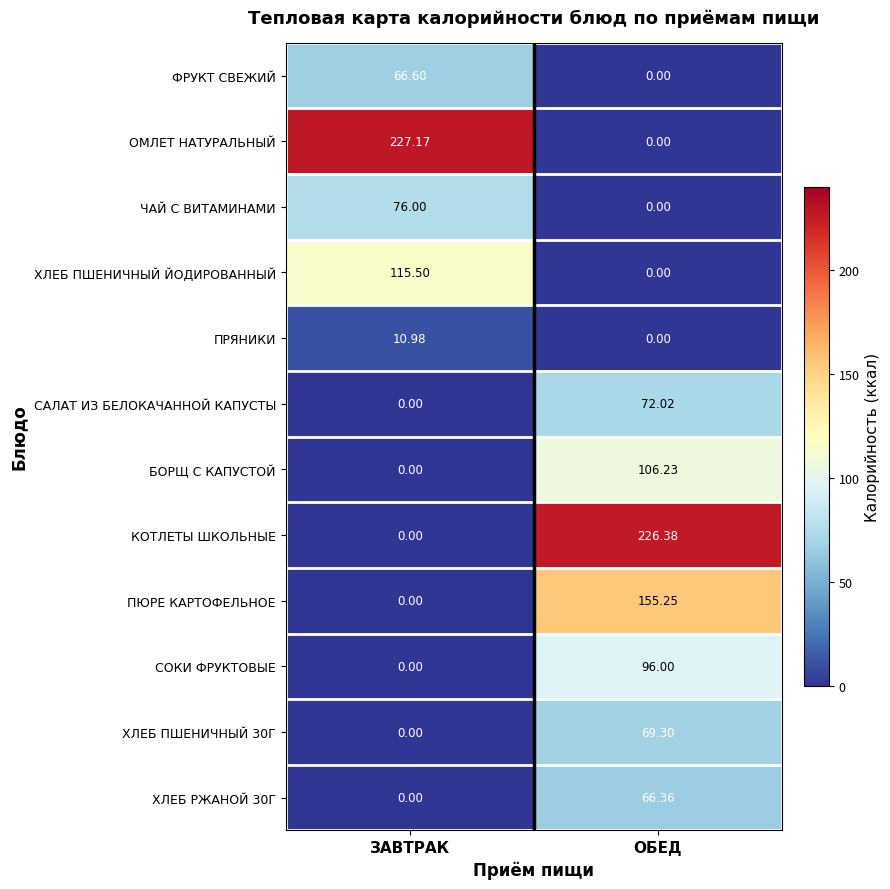

Where does the ХЛЕБ РЖАНОЙ 30Г series first go above 66?

ОБЕД